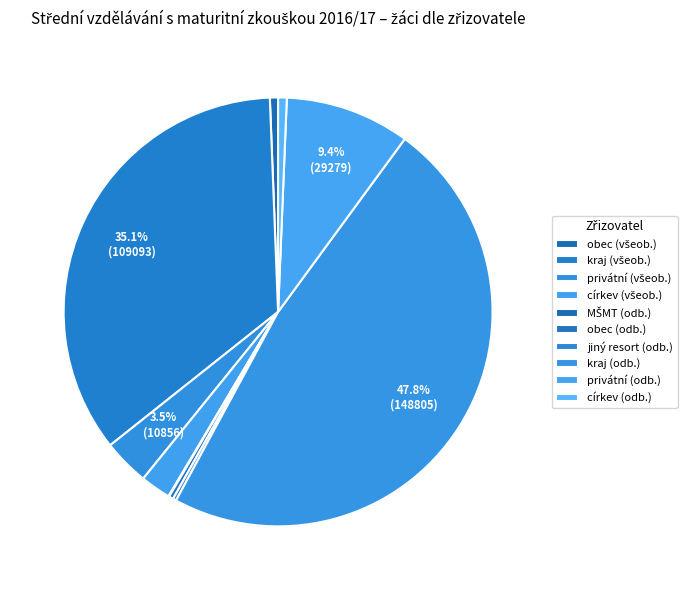

Is there a majority slice in this chart?

No